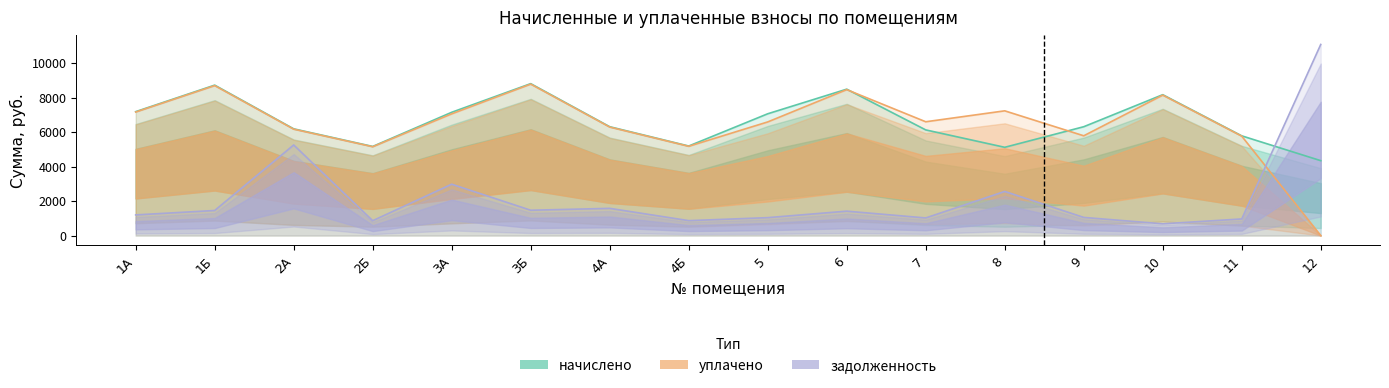

Where is the first local maximum for начислено?

1Б